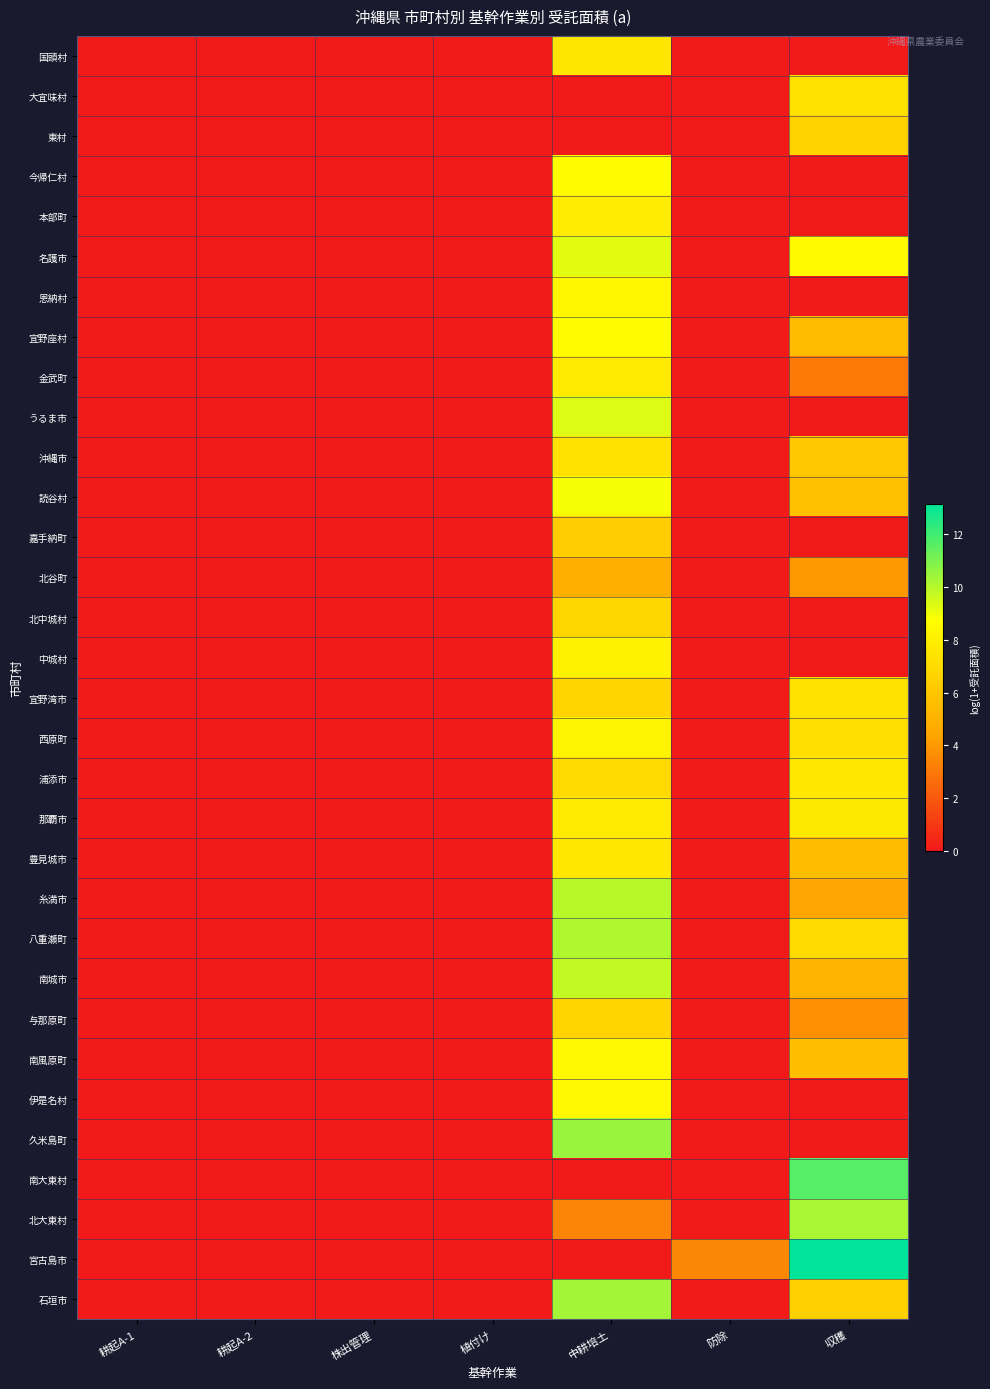

Count the number of categories in the chart.

7